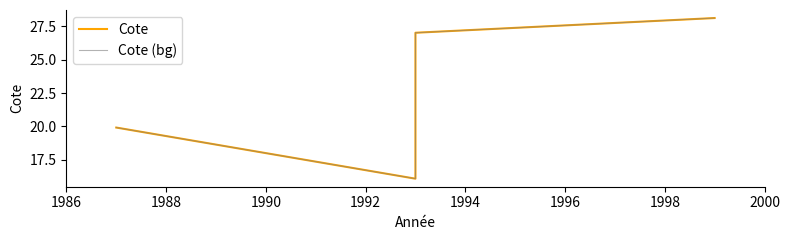

At which label does Cote (bg) first exceed 27?

1992